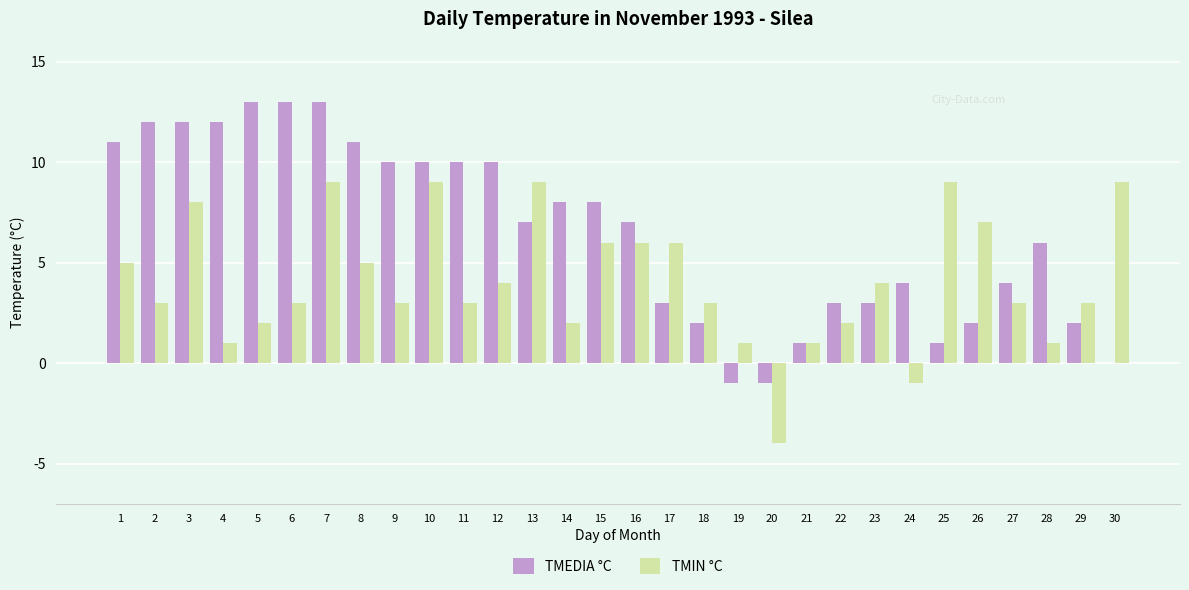

Reading left to right, transcribe all the data shown in this chart.

TMEDIA °C: 11	12	12	12	13	13	13	11	10	10	10	10	7	8	8	7	3	2	-1	-1	1	3	3	4	1	2	4	6	2	0
TMIN °C: 5	3	8	1	2	3	9	5	3	9	3	4	9	2	6	6	6	3	1	-4	1	2	4	-1	9	7	3	1	3	9